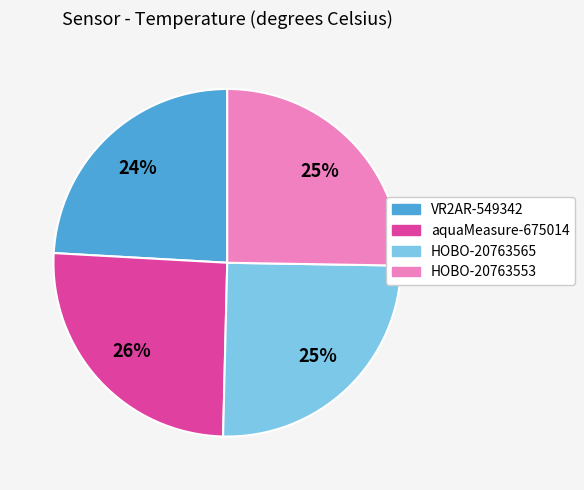

Which has a higher value, VR2AR-549342 or HOBO-20763565?

HOBO-20763565